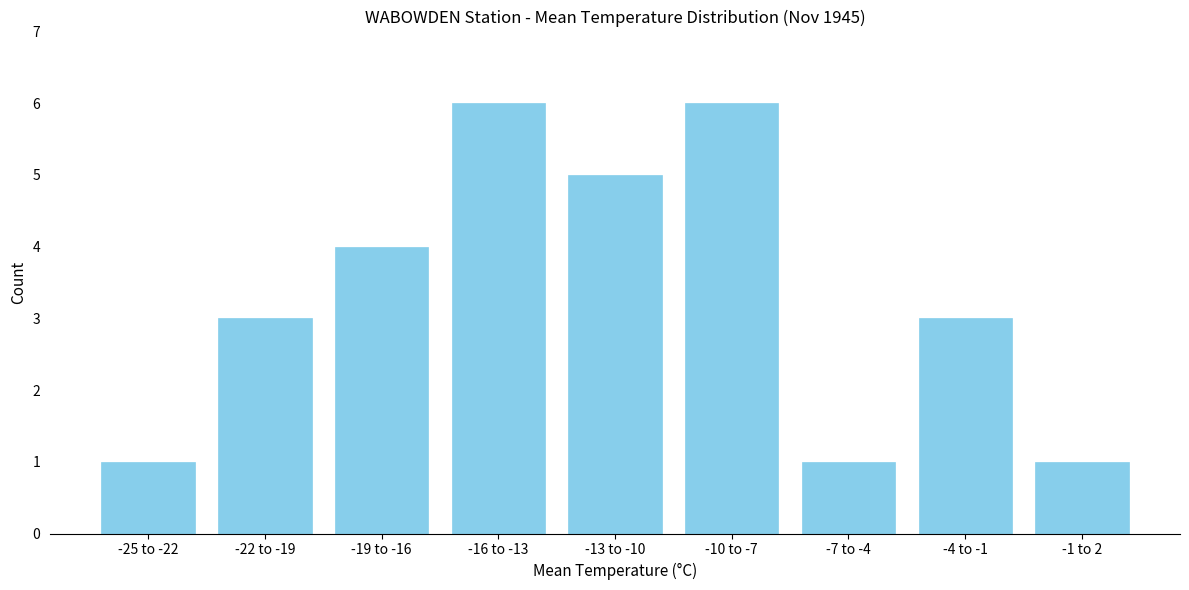

Reading right to left, what are all the values shown in this chart?

1	3	1	6	5	6	4	3	1